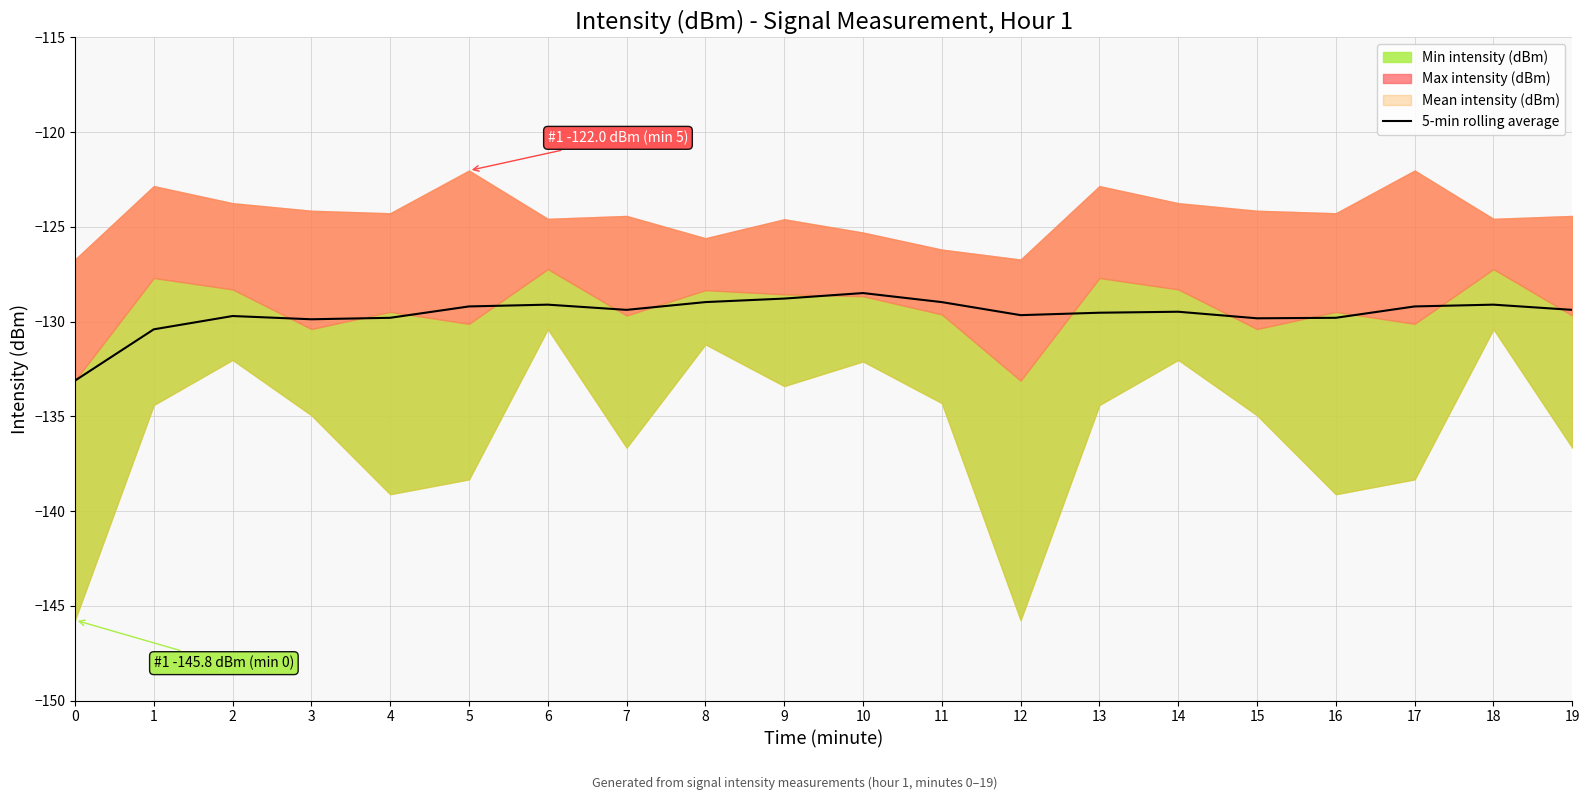

List the labels in order of value, smallest first.

0, 1, 3, 15, 4, 16, 2, 12, 13, 14, 7, 19, 5, 17, 6, 18, 11, 8, 9, 10